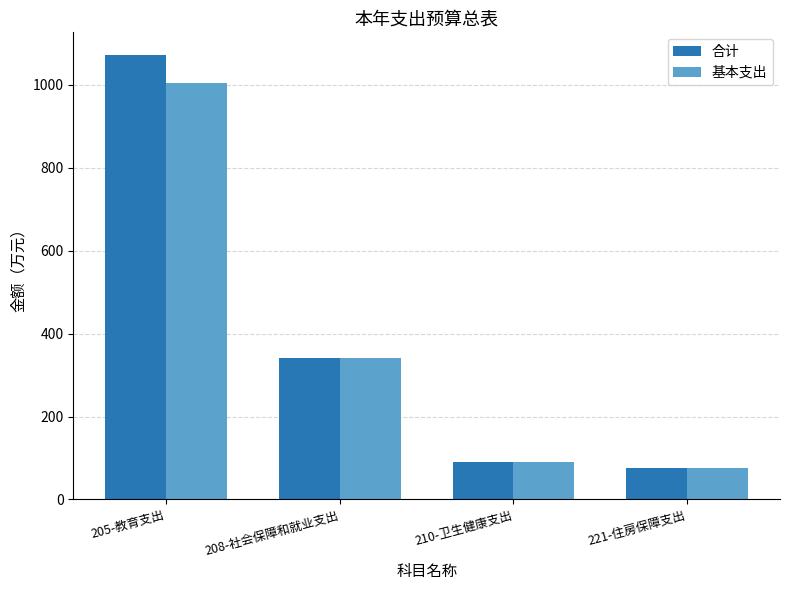

Rank the series by their maximum value, from lowest to highest.

基本支出, 合计